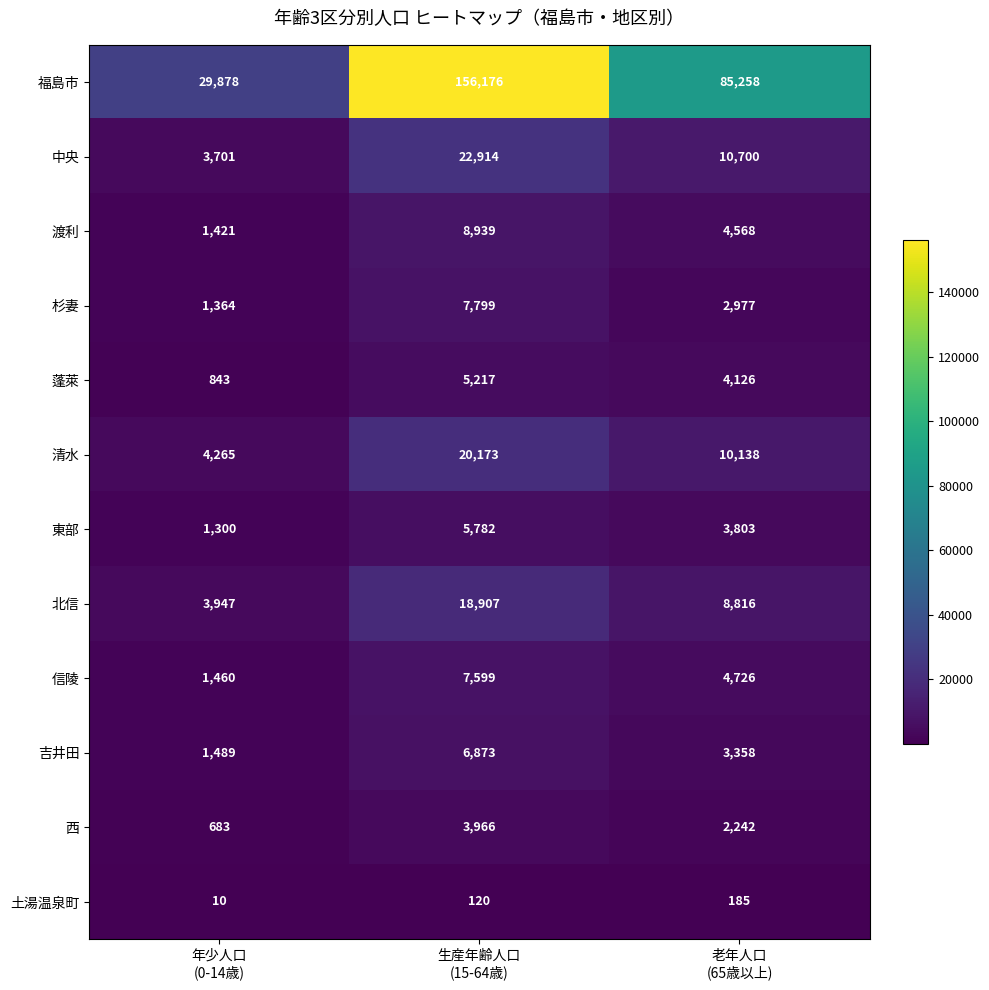

At how many categories does at least one series exceed 23924?

3